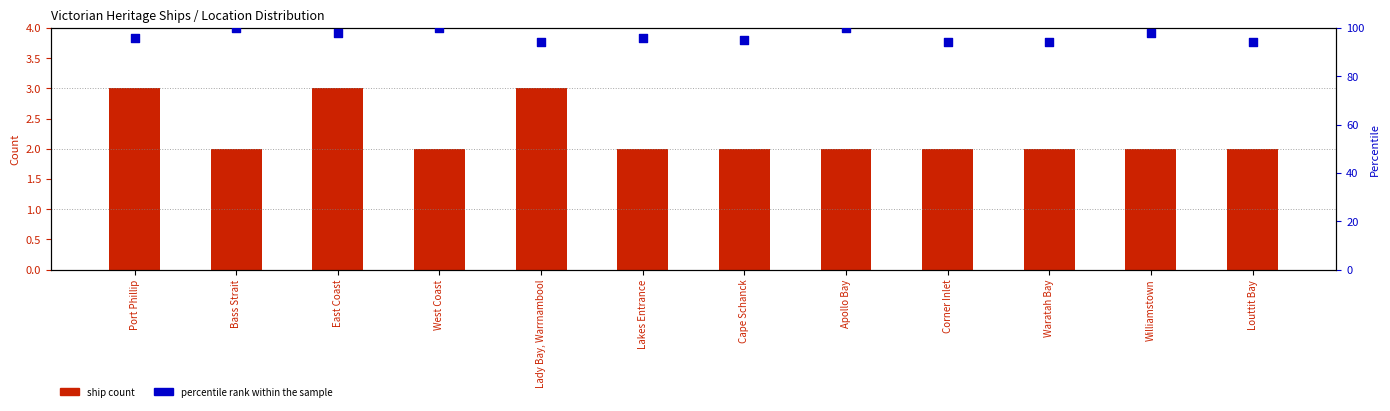

Which series reaches the maximum Y coordinate?

percentile rank within the sample